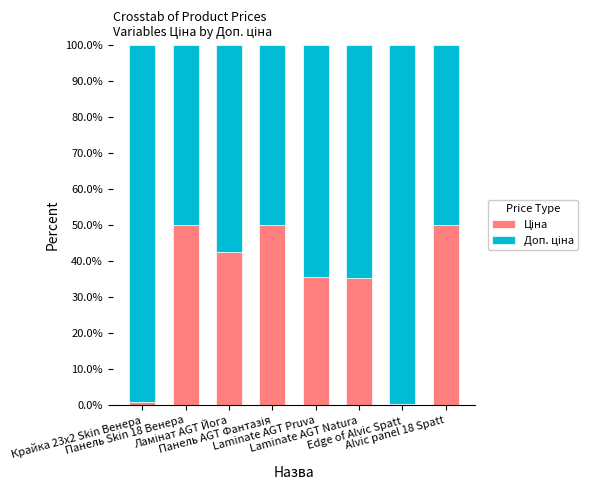

What is the sum of the Доп. ціна values at Alvic panel 18 Spatt and Панель Skin 18 Венера?

100.0